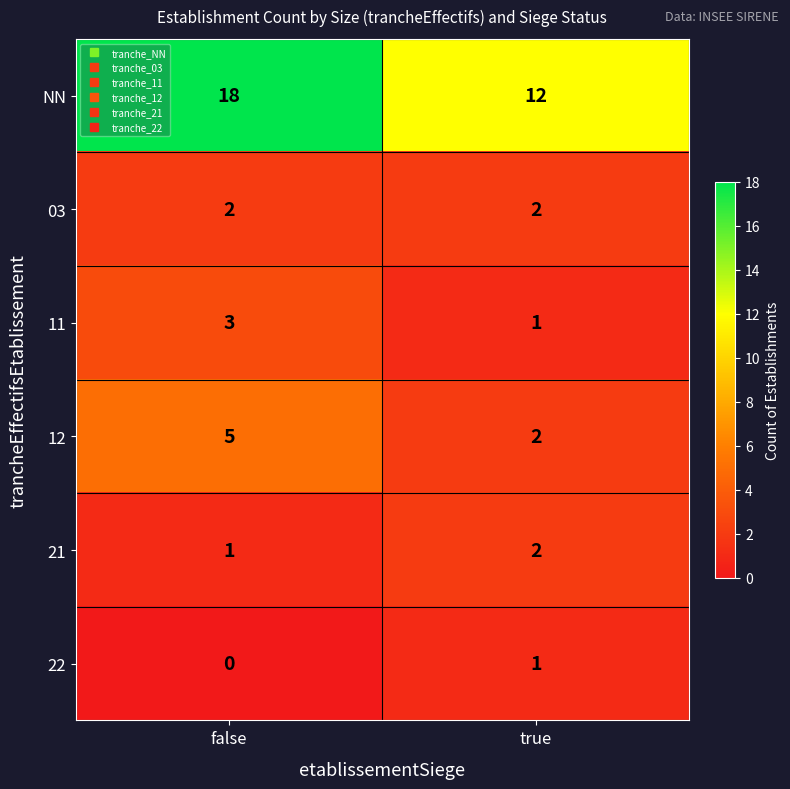

The 22 series shows 1 at true. True or false?

True